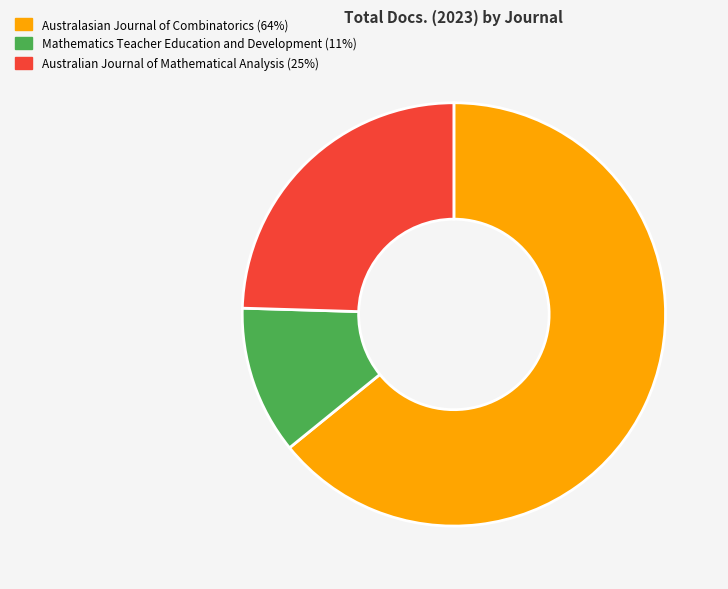

Rank the categories by value from highest to lowest.

Australasian Journal of Combinatorics, Australian Journal of Mathematical Analysis, Mathematics Teacher Education and Development